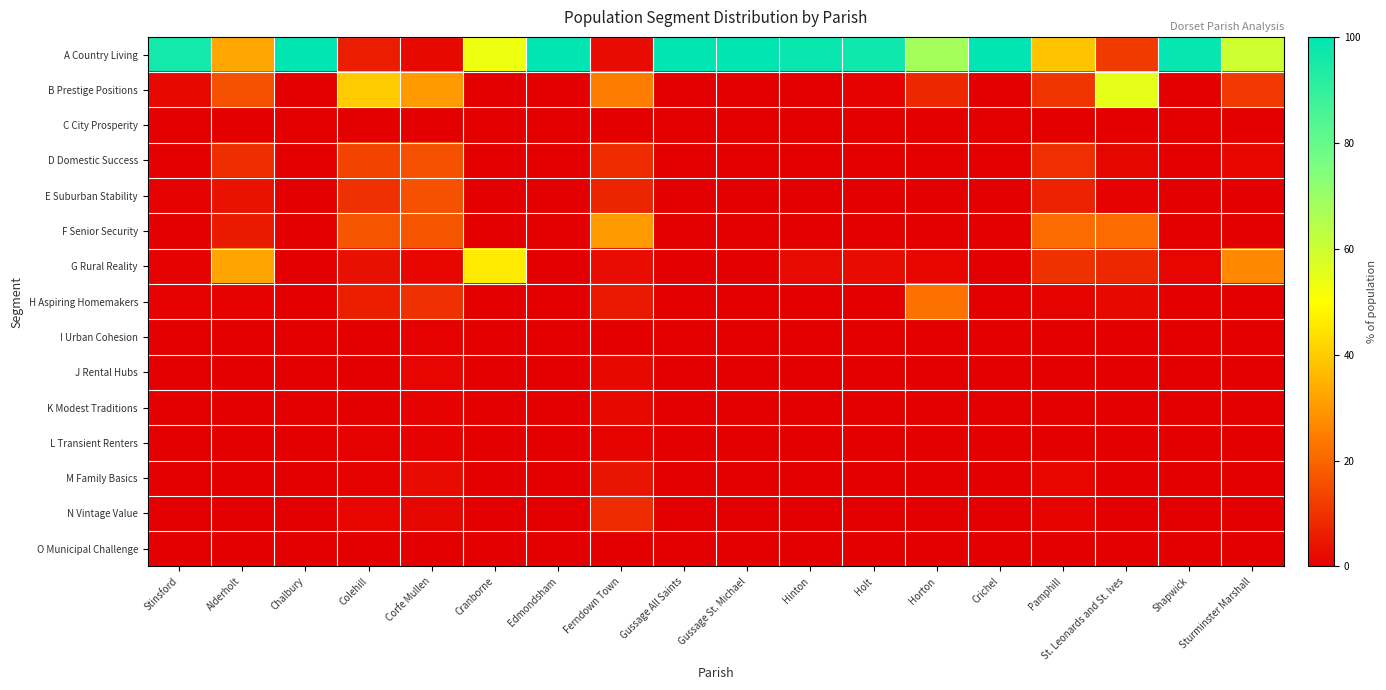

What is the total value across all series at Stinsford?

100.0